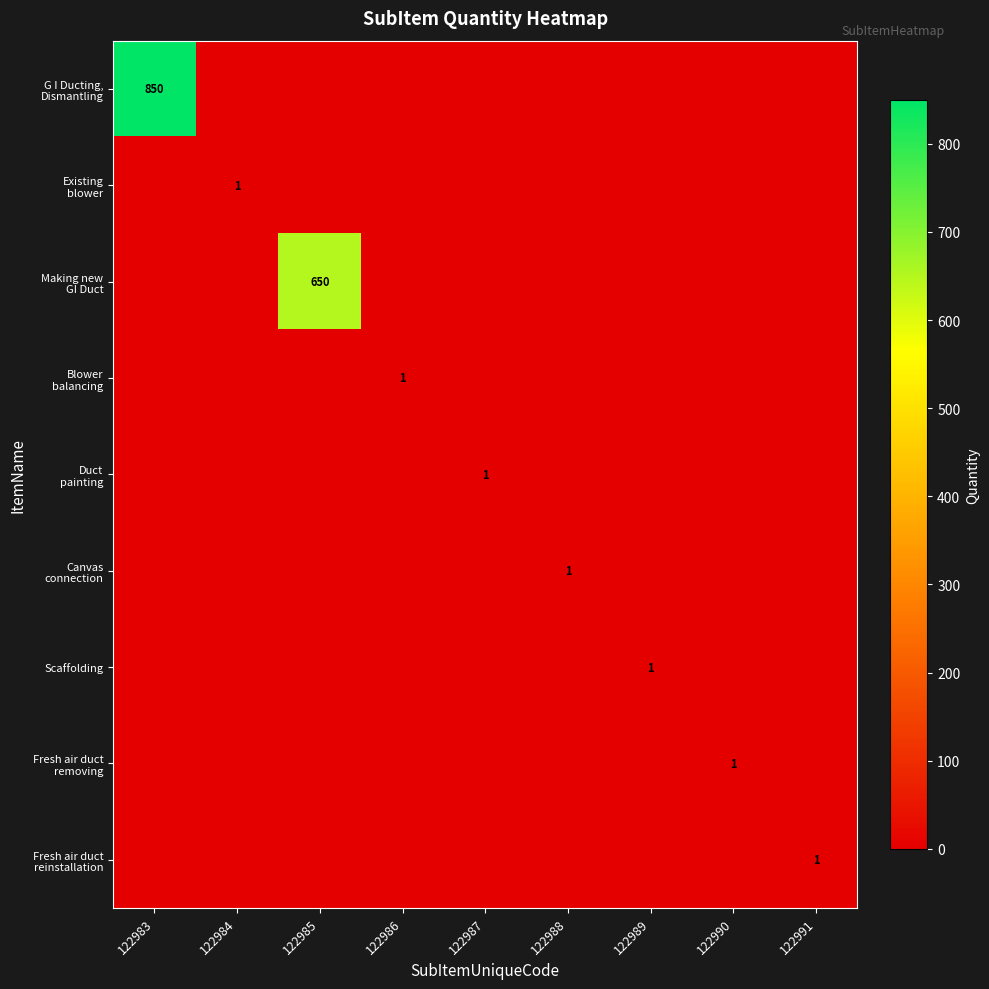

How many data points does each series have?

9